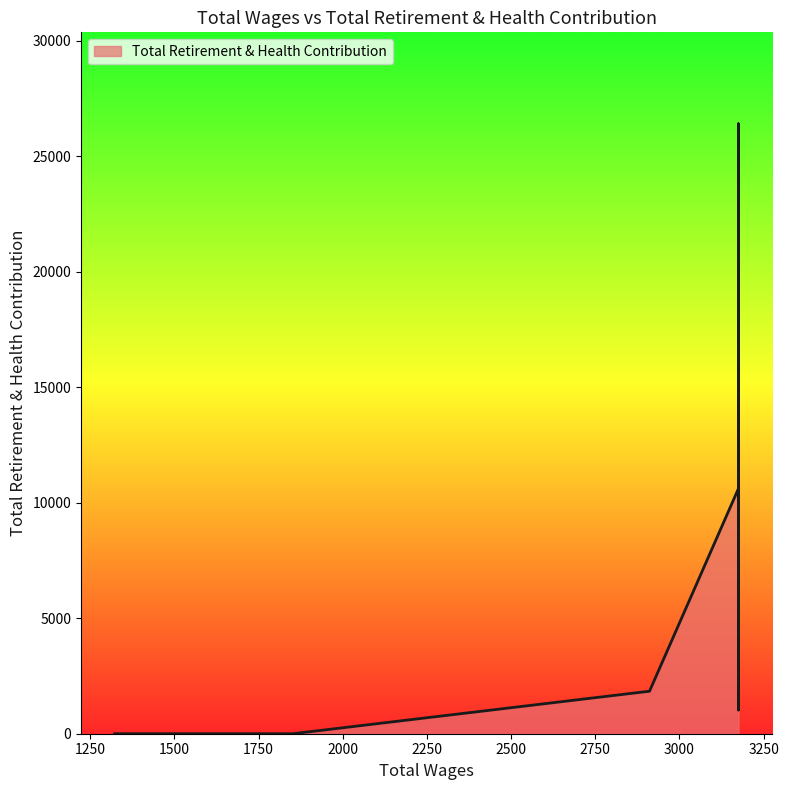

Does the chart display data point markers on the line(s)?

No